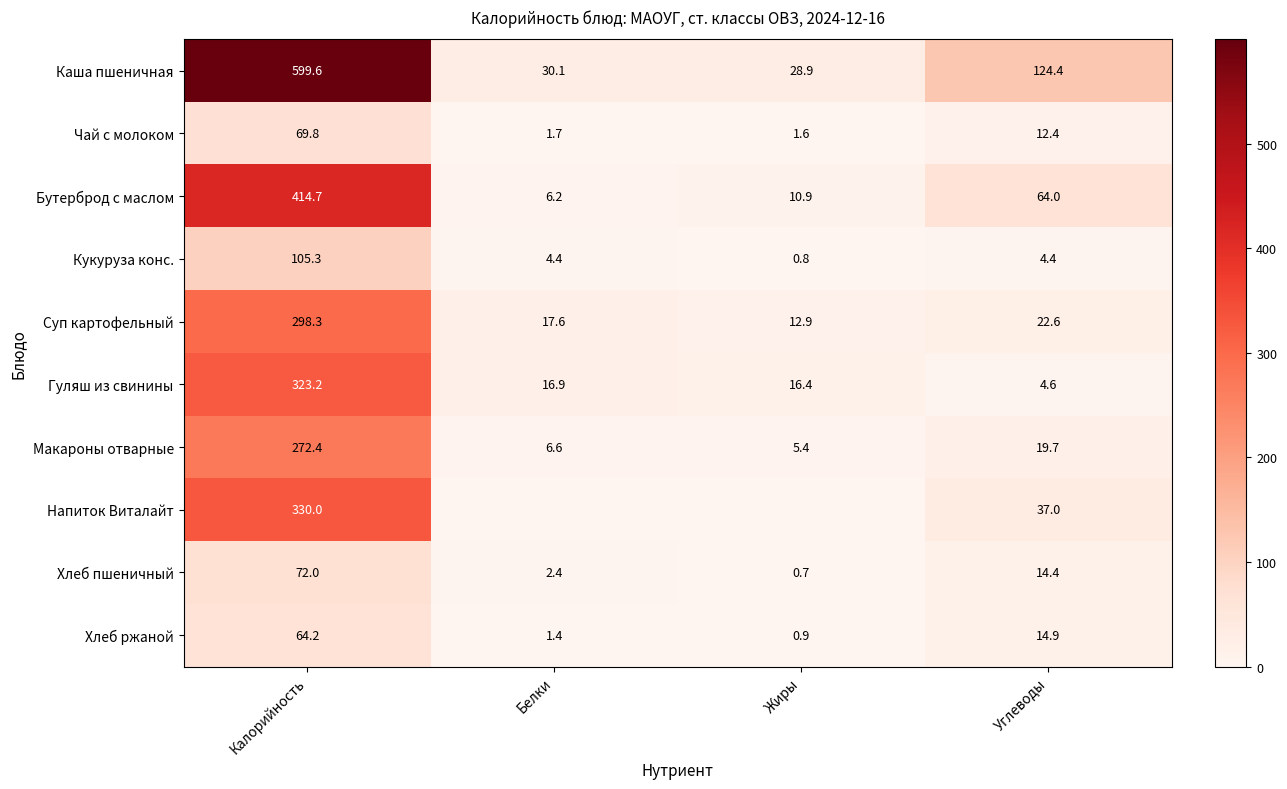

What is the sum of the Хлеб ржаной values at Углеводы and Жиры?

15.8